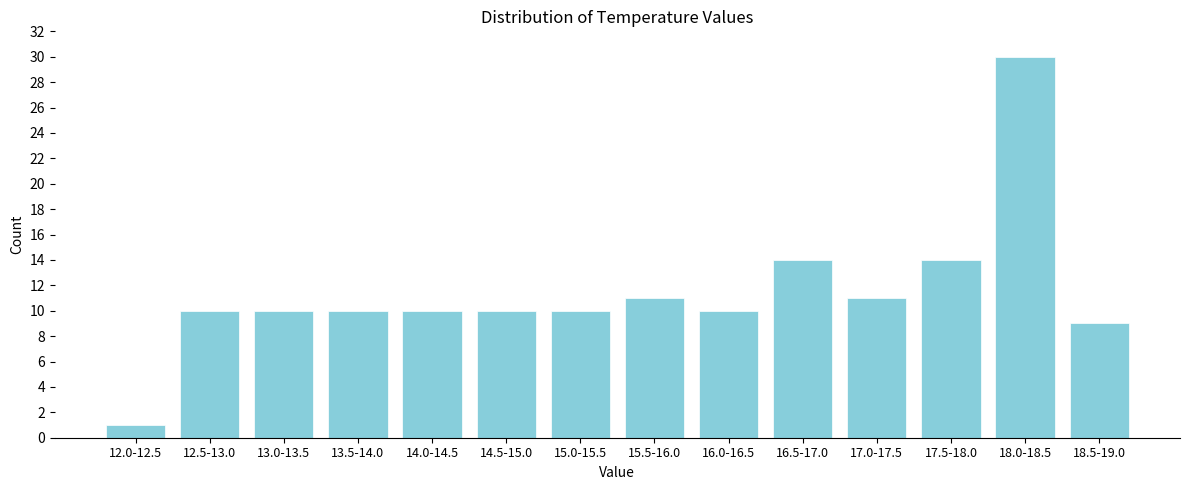

Reading right to left, what are all the values shown in this chart?

9	30	14	11	14	10	11	10	10	10	10	10	10	1